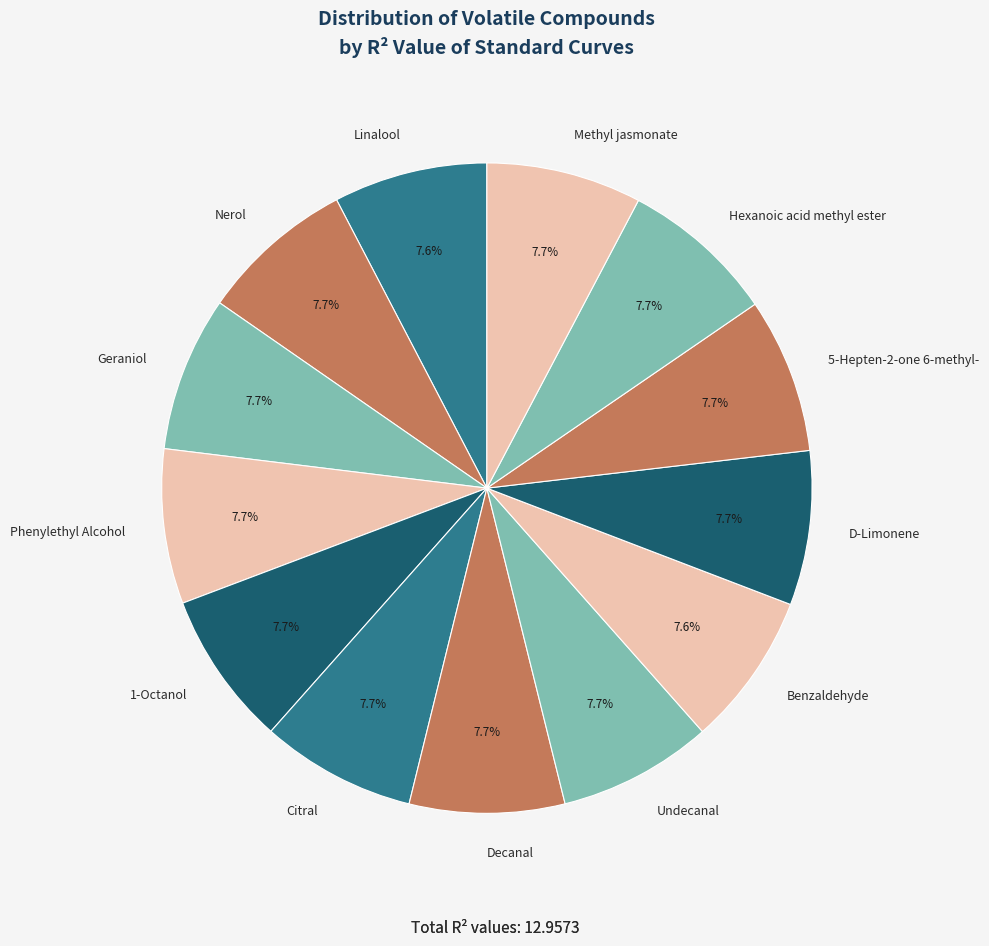

Count the number of slices in the pie.

13